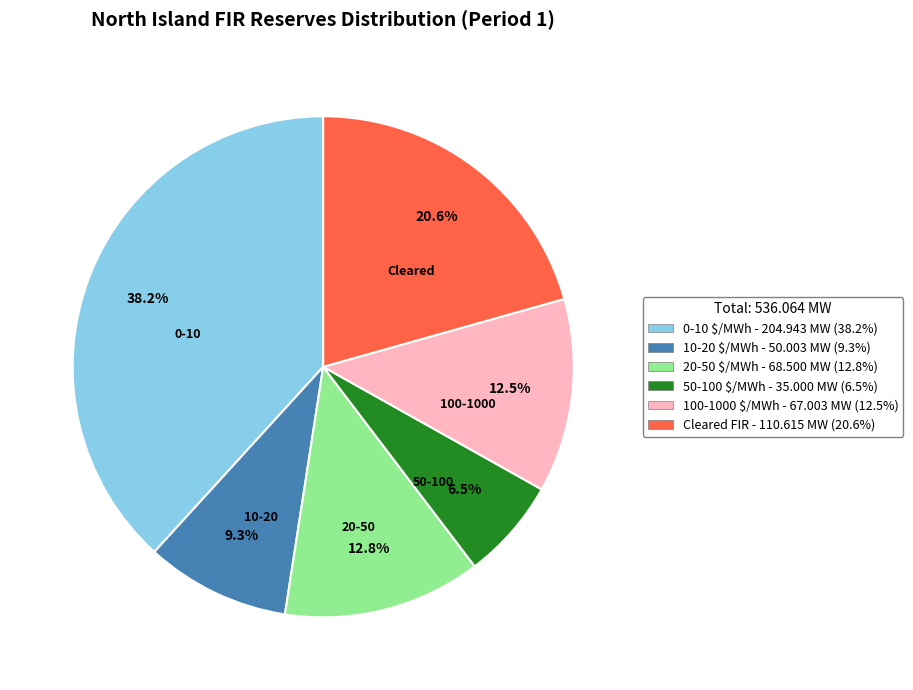

To the nearest percent, what is the combined percentage of 0-10 $/MWh and 50-100 $/MWh?

45%